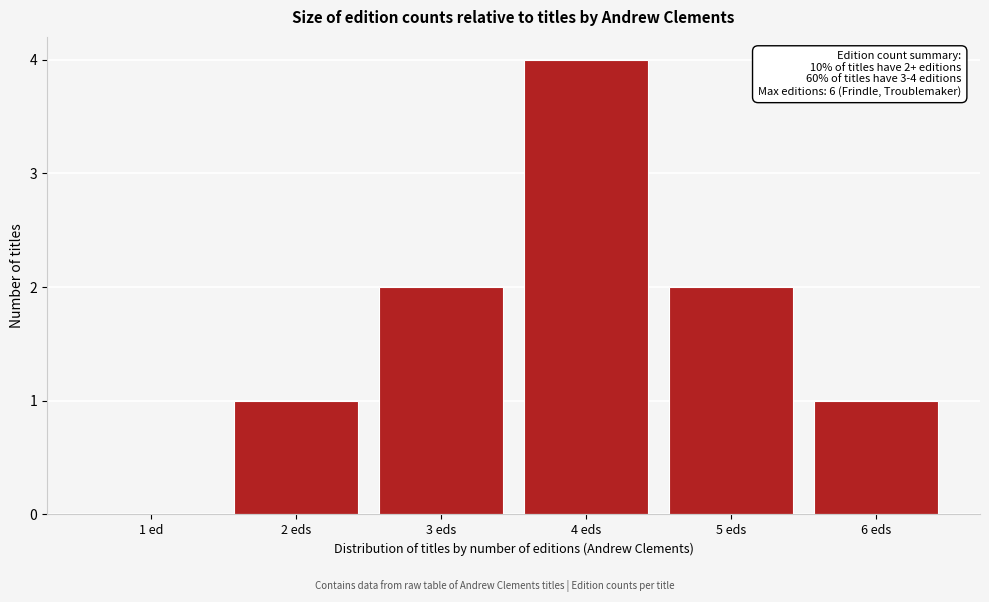

Reading right to left, what are all the values shown in this chart?

6 eds=1	5 eds=2	4 eds=4	3 eds=2	2 eds=1	1 ed=0